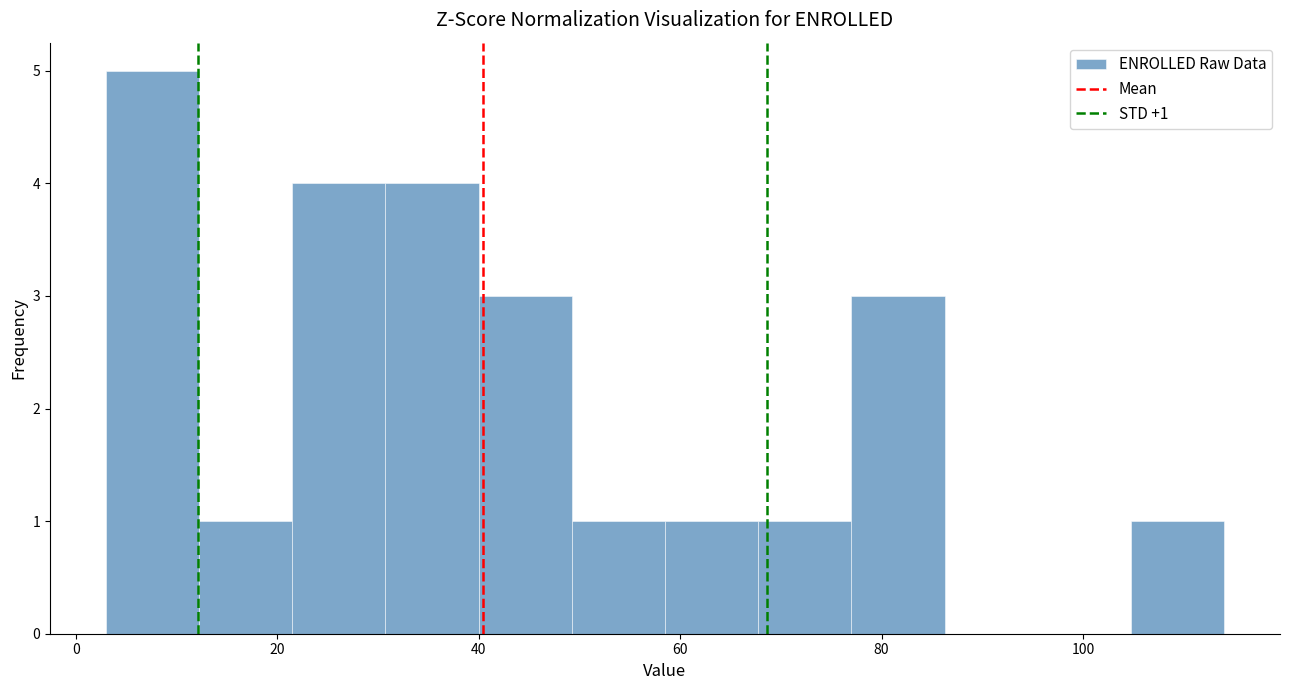

Which range on the x-axis has the tallest bar?

4 to 12